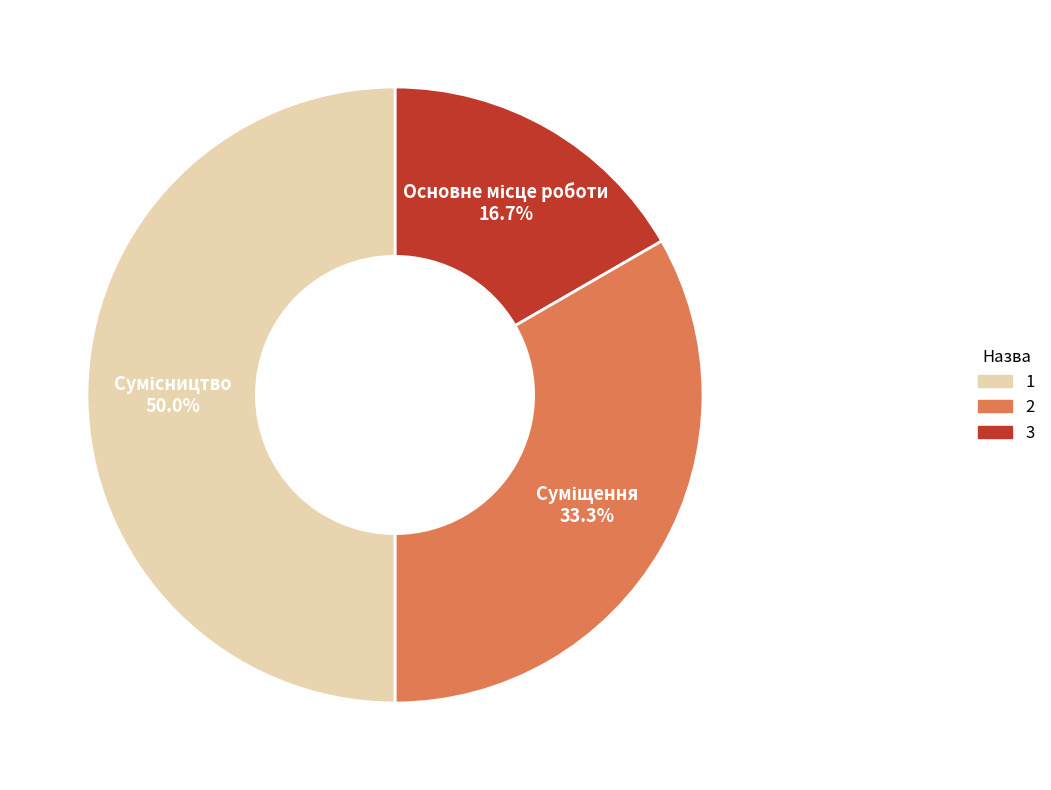

To the nearest percent, what is the average slice percentage?

33%